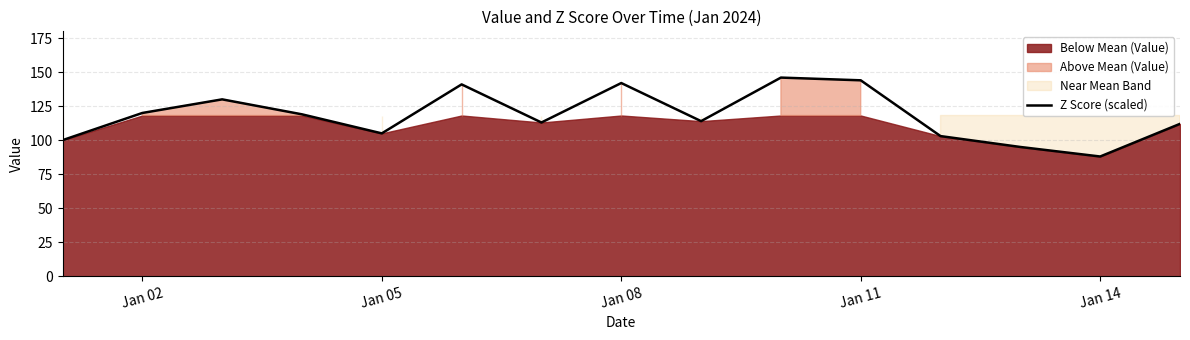

Is it true that Z Score (scaled) equals 142 at Jan 08?

True